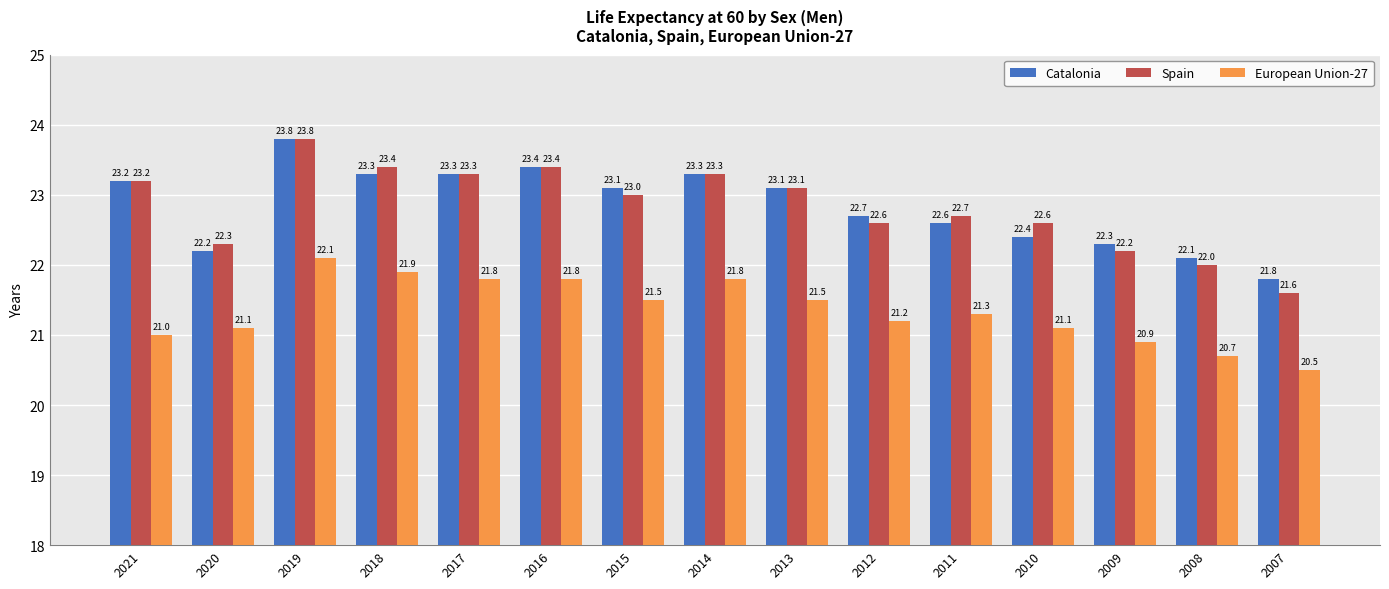

What is the difference between the maximum and minimum values in the European Union-27 series?

1.6